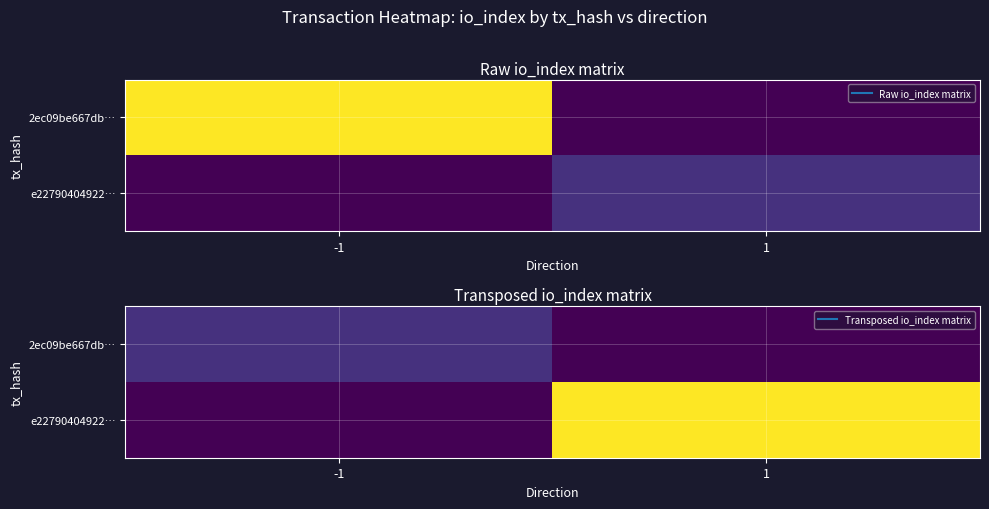

At which category is the sum across all series the highest?

1